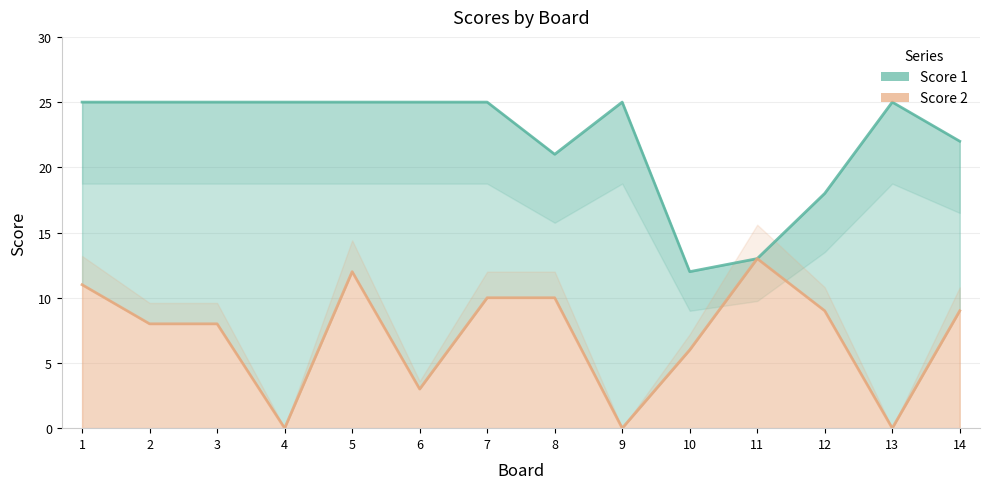

Rank the series by their average value, from lowest to highest.

Score 2, Score 1